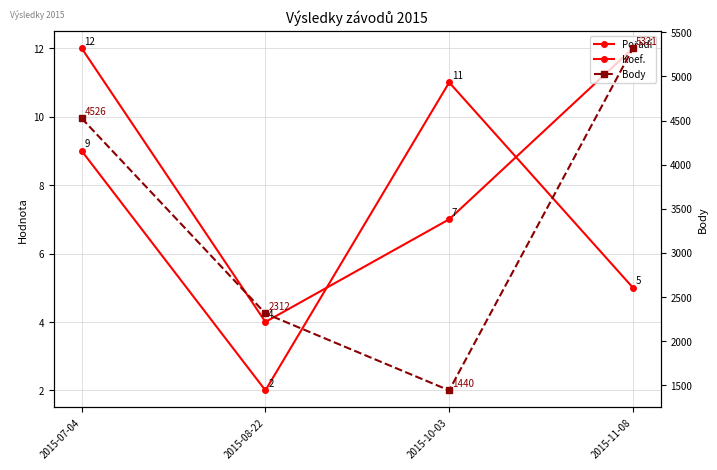

The value of Body at 2015-10-03 is 1440. True or false?

True